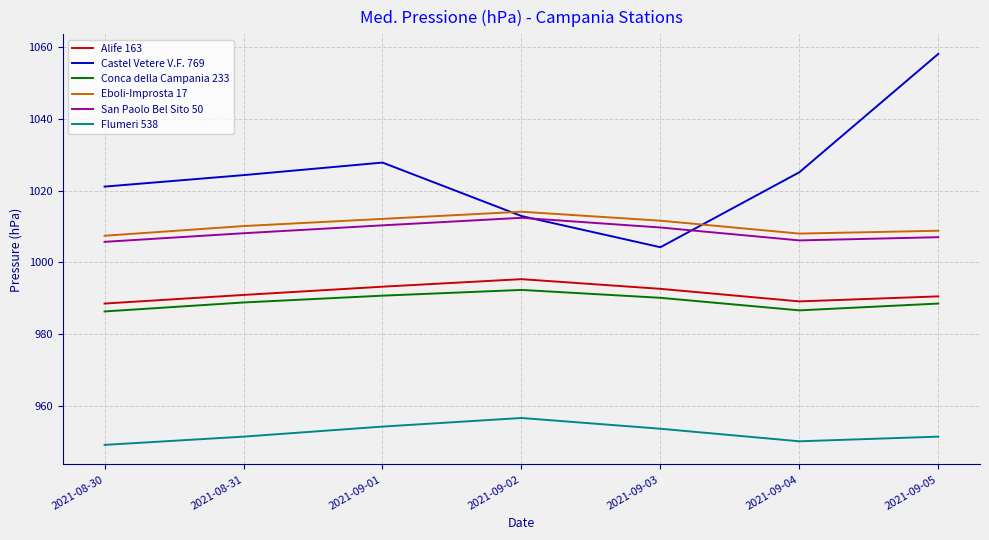

What is the total value across all series at 2021-09-05?

6004.3